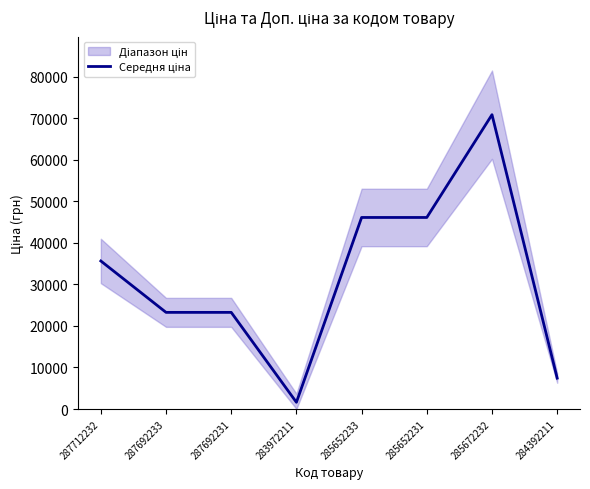

What is the approximate value at 285672232?

70906.0